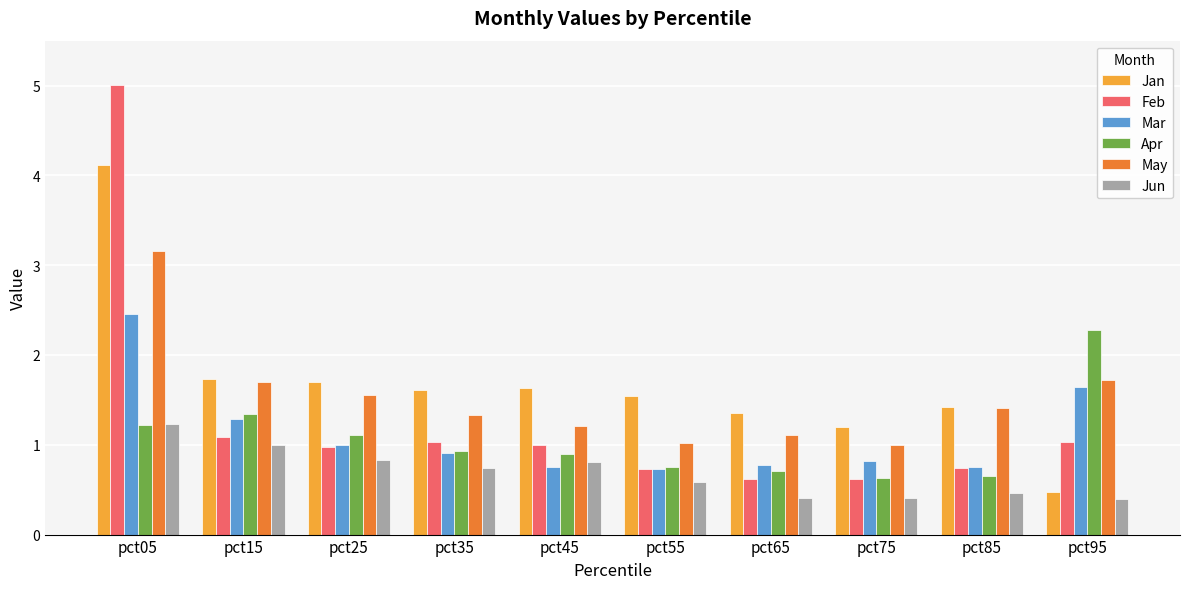

What is the difference between the maximum and second lowest values in the Apr series?

1.6